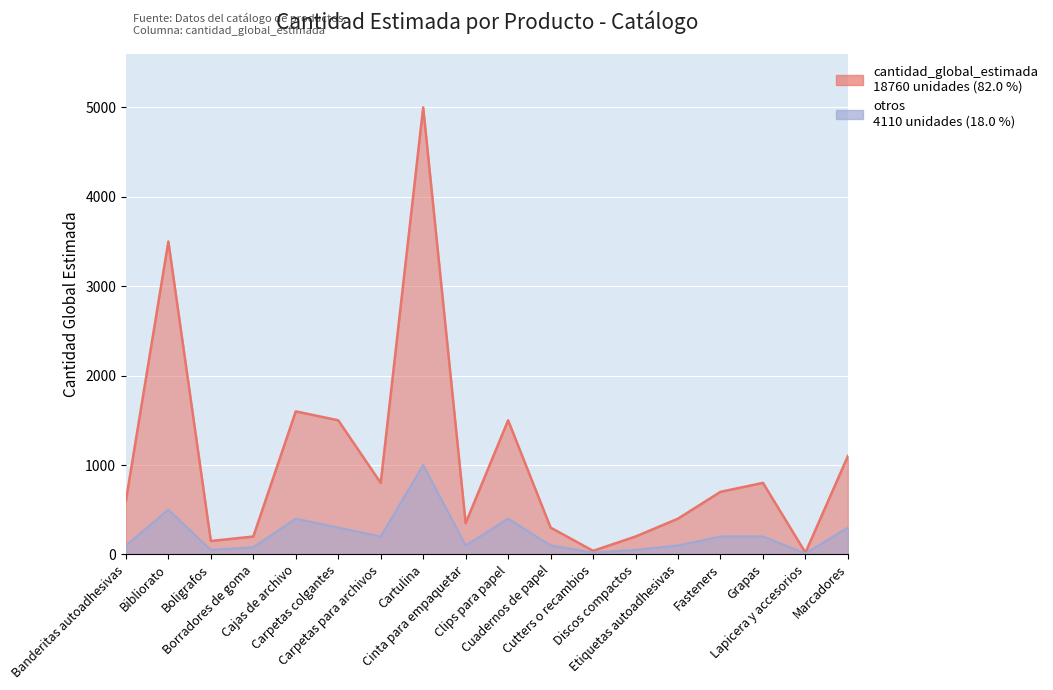

What is the average value?

1042